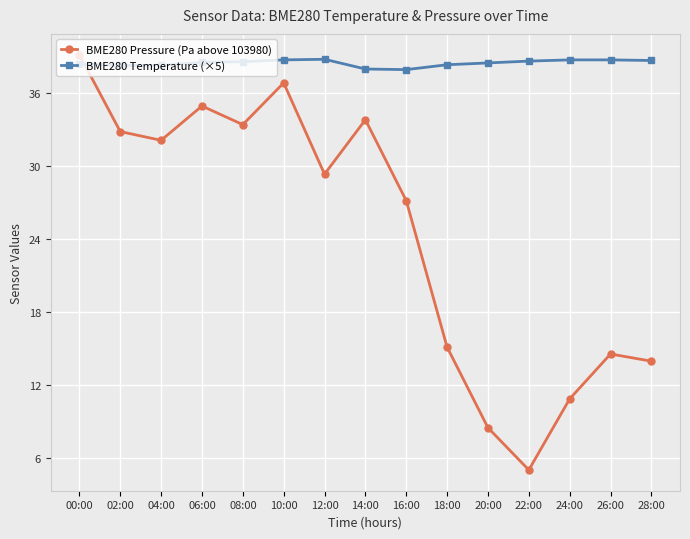

Which series ends up on top after the final intersection of BME280 Pressure (Pa above 103980) and BME280 Temperature (×5)?

BME280 Temperature (×5)